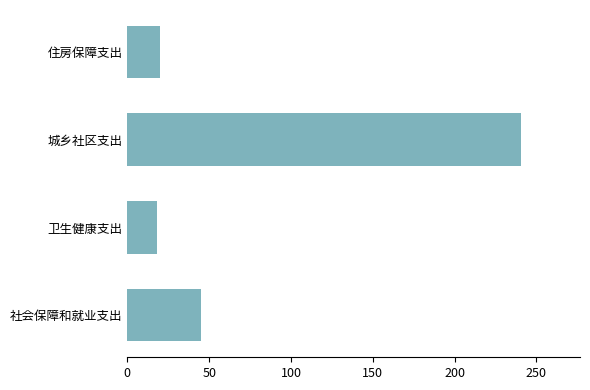

What is the average value?

80.9